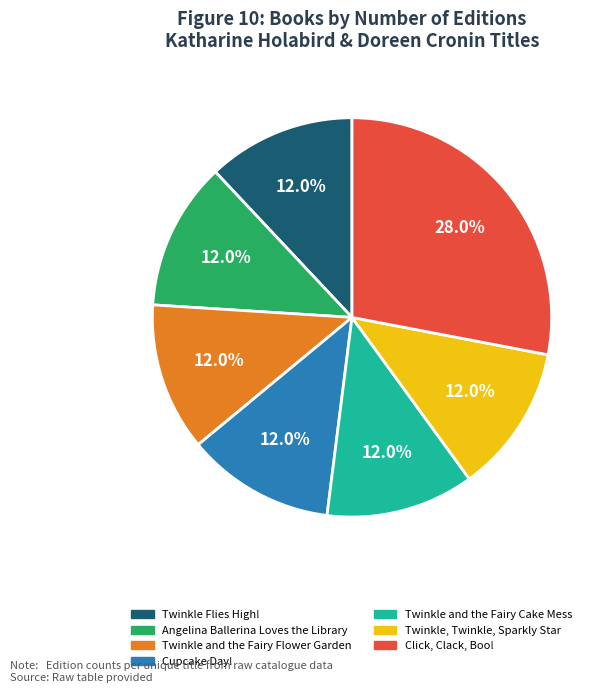

Which slice is the largest?

Click, Clack, Boo!